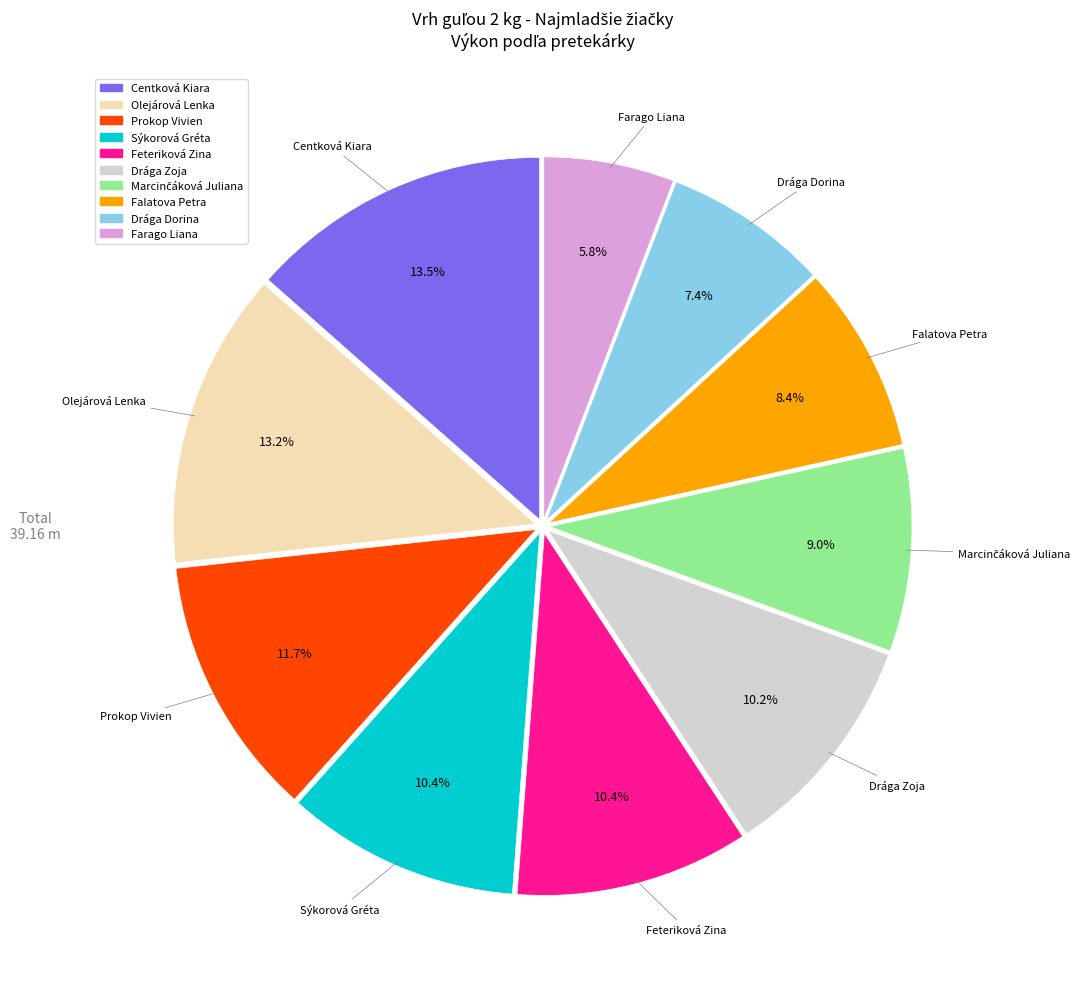

Combined, what portion of the pie is Feteriková Zina and Farago Liana?

16.2%